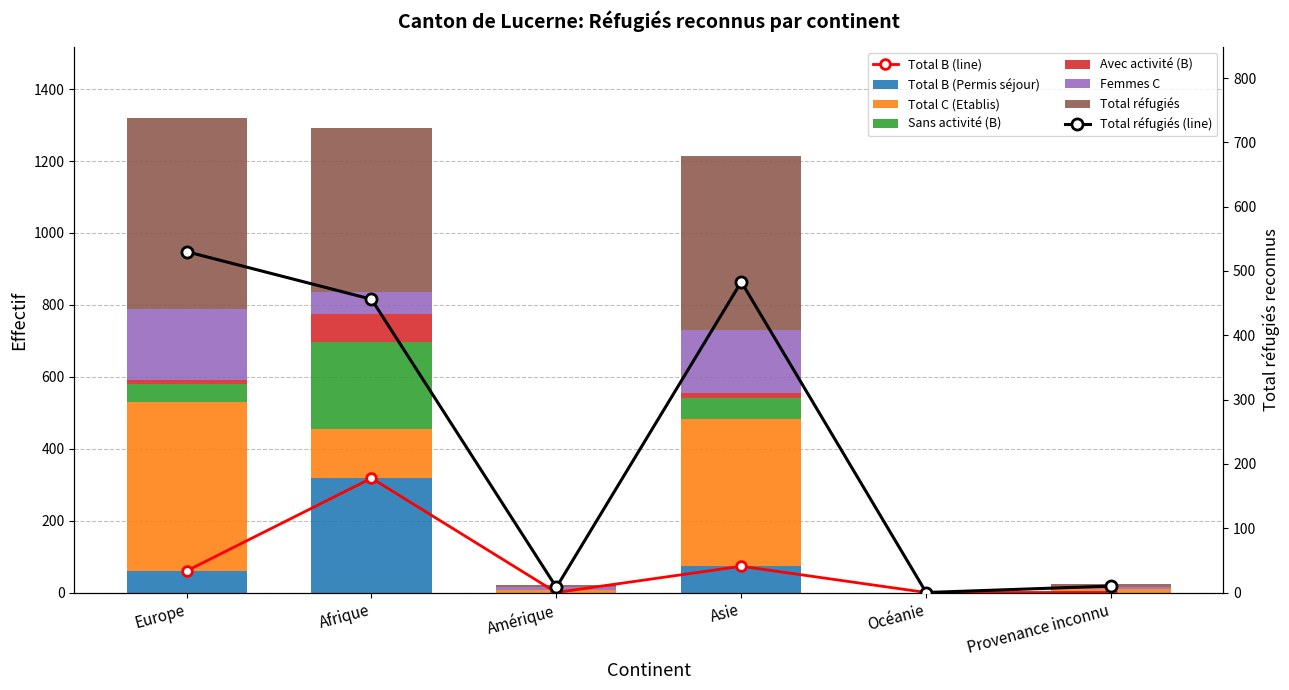

Where does the Femmes C series first go above 61?

Europe